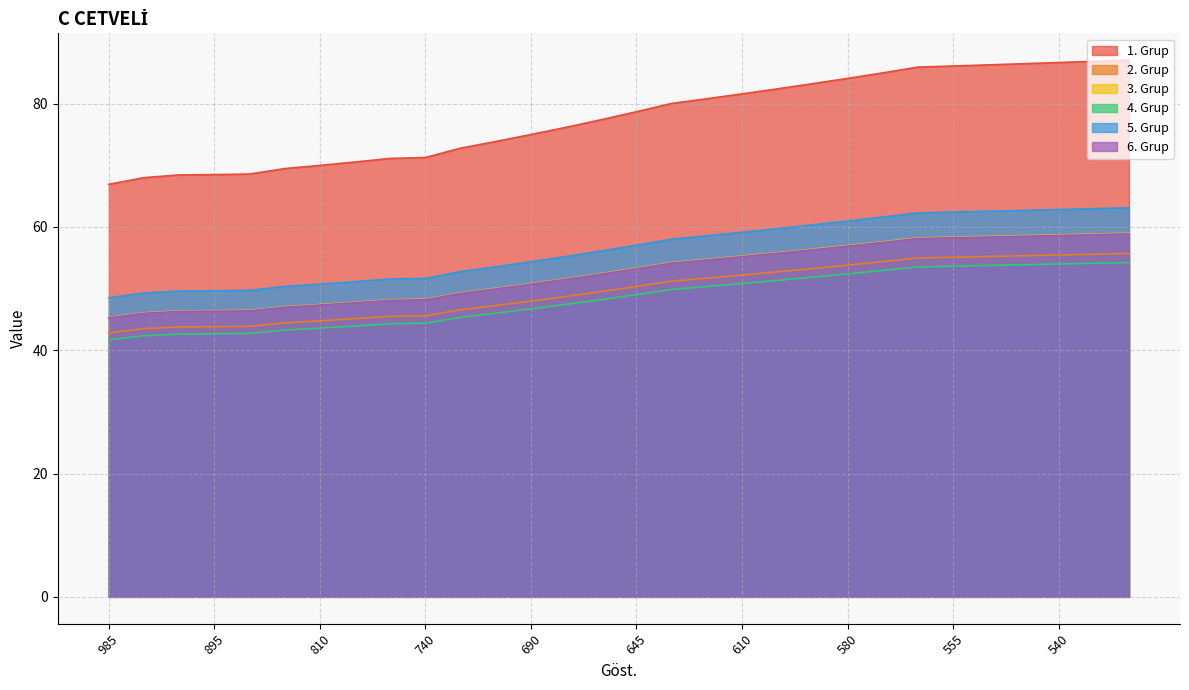

How many values in the 2. Grup series exceed 50?

15